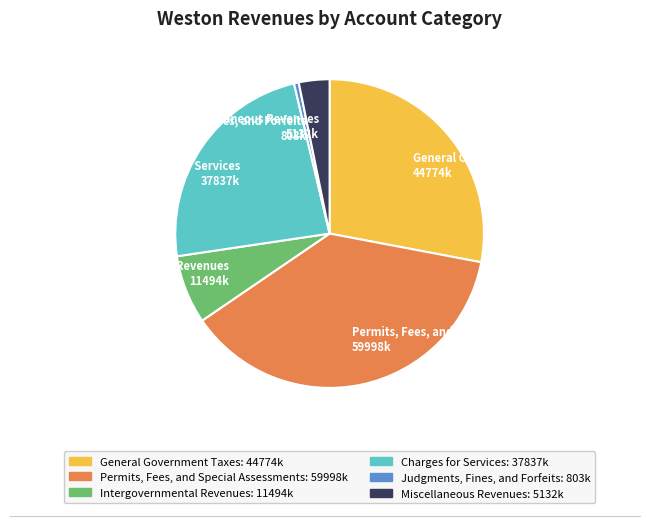

Do Judgments, Fines, and Forfeits and Intergovernmental Revenues together represent more than half of the pie?

No